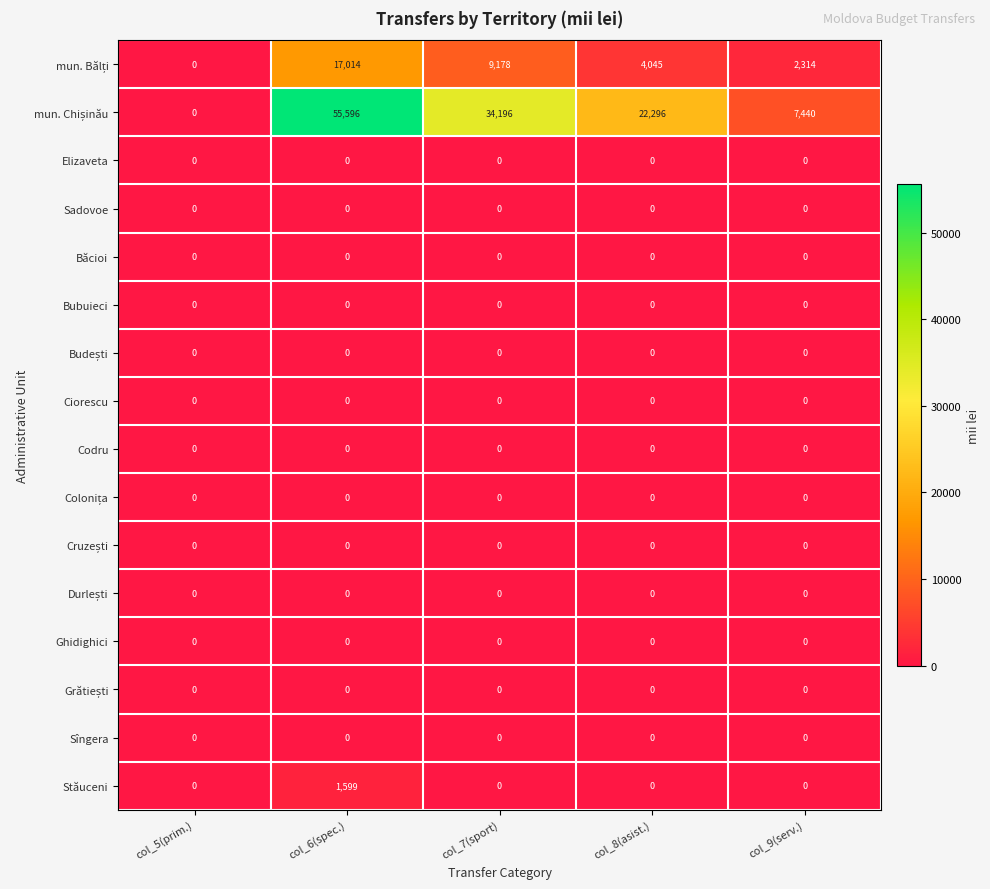

What is the difference between the highest and lowest values at col_9(serv.)?

7440